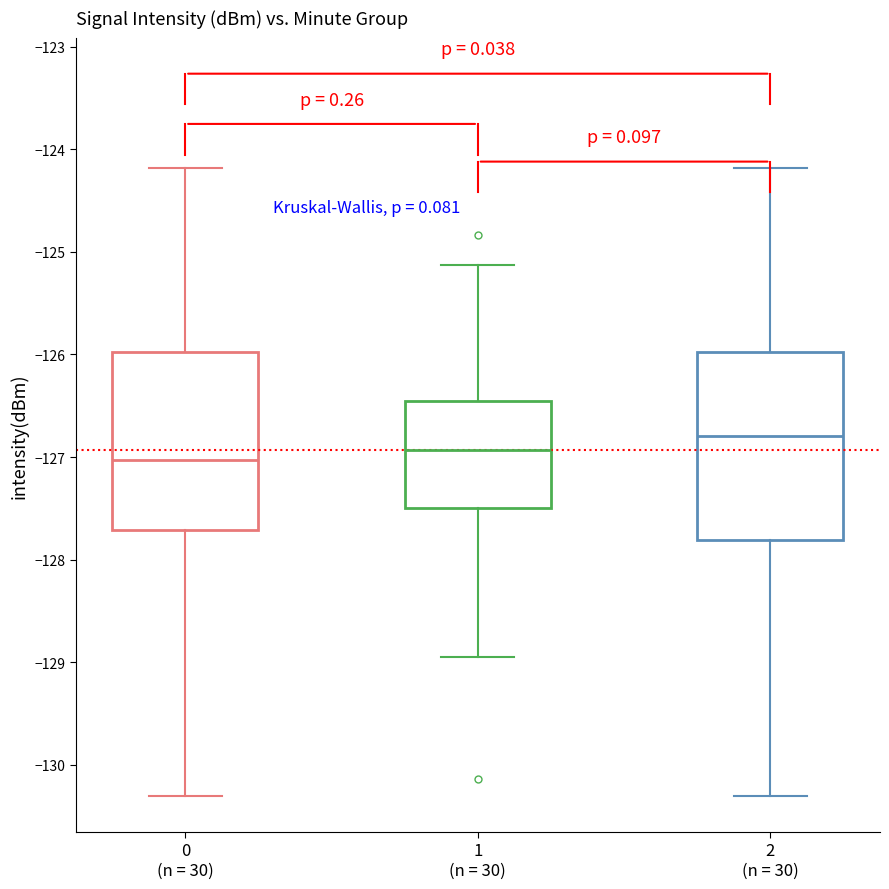

Reading left to right, transcribe this box plot: for each box, give where its median line is, the range the box spans, and where its two whiskers end, as read against the y-axis. The values are not printed on the chart, so give them approximately, as read against the axis.

0 (n = 30): median -127.0, box -127.7 to -126.0, whiskers -130.3 to -124.2
1 (n = 30): median -126.9, box -127.5 to -126.5, whiskers -128.9 to -125.1
2 (n = 30): median -126.8, box -127.8 to -126.0, whiskers -130.3 to -124.2